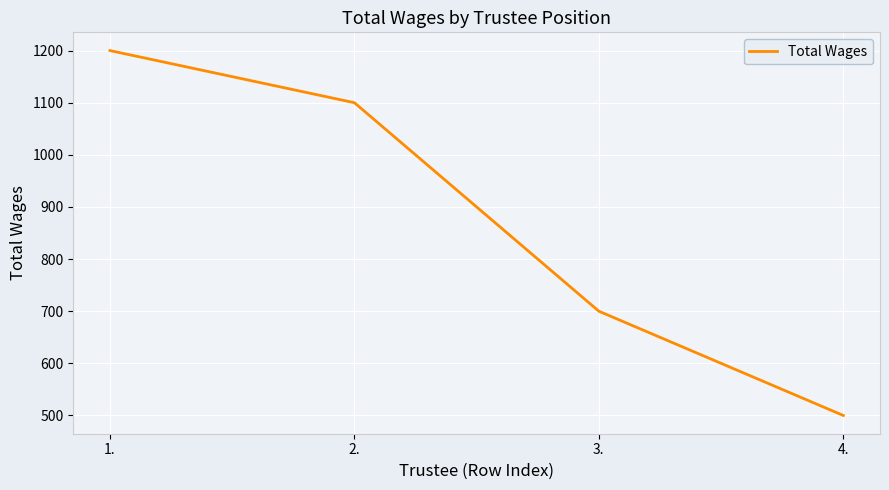

Reading right to left, transcribe all the data shown in this chart.

4.=500	3.=700	2.=1100	1.=1200